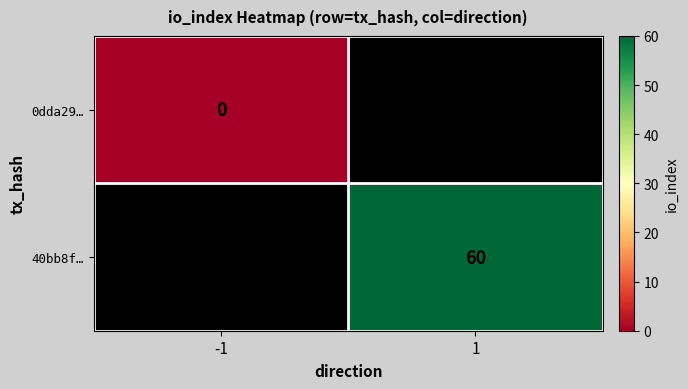

Is it true that 40bb8f… equals 95 at 1?

False